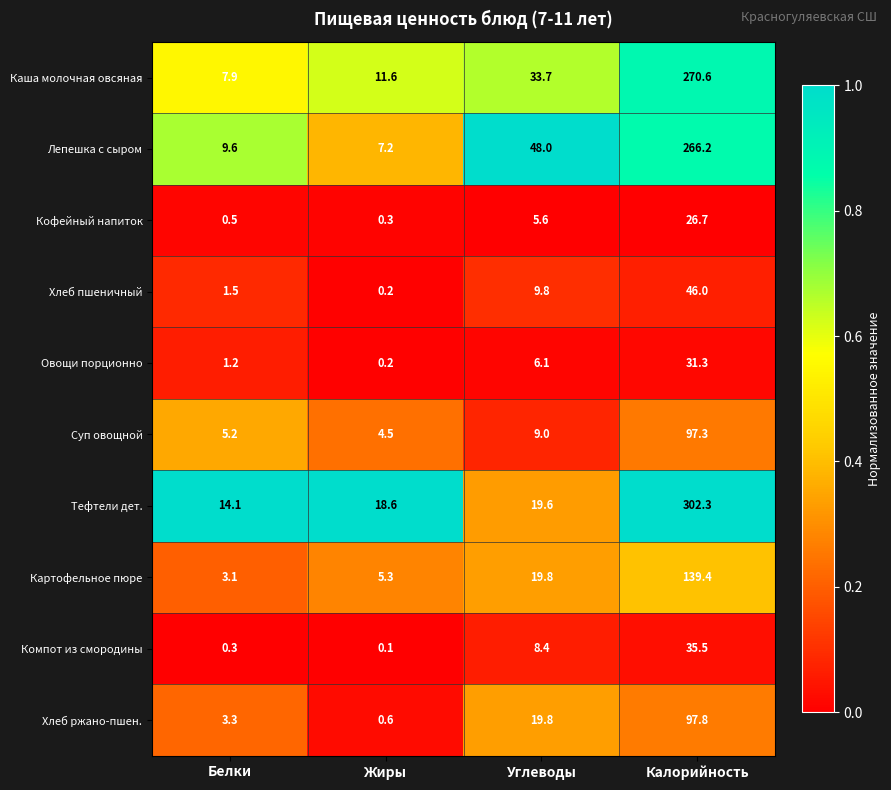

What is the spread (max minus min) of values at Жиры?

18.5